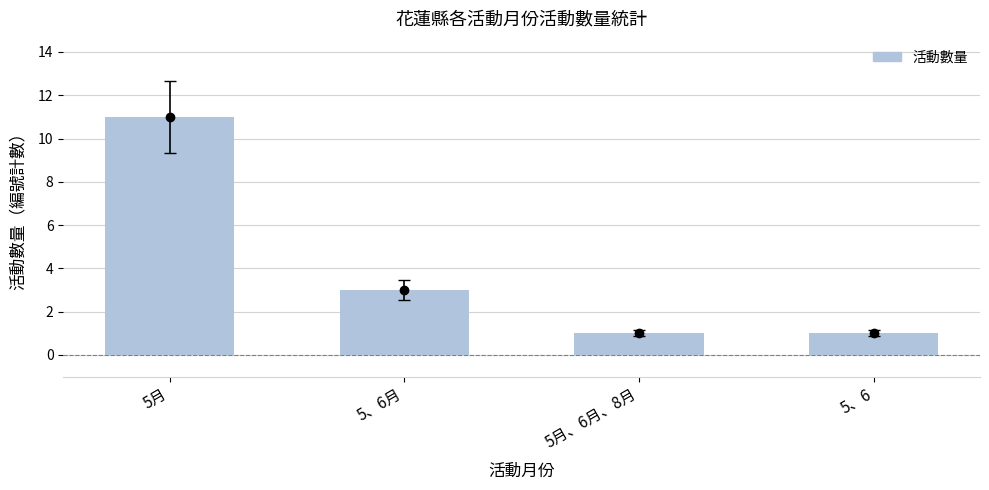

Which category has the lowest value across all series?

5月、6月、8月